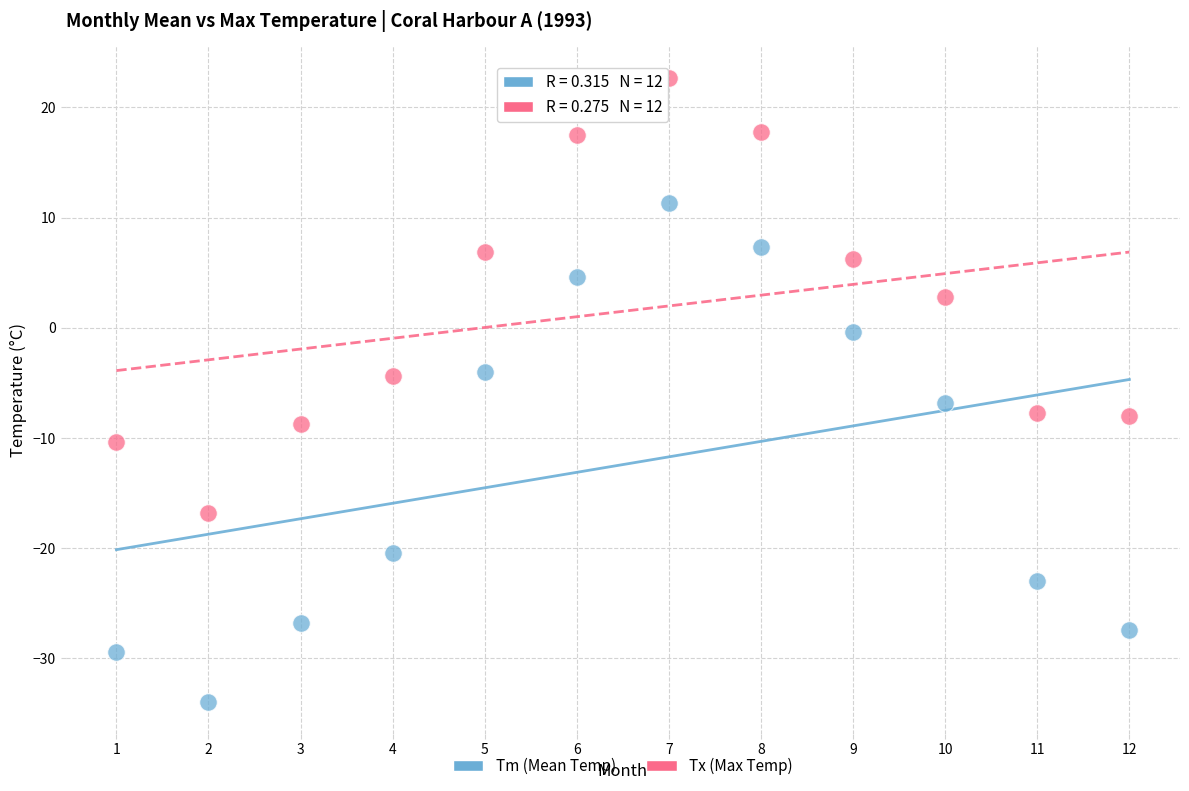

Across all data points, what is the range of Y values (max minus min)?

56.7